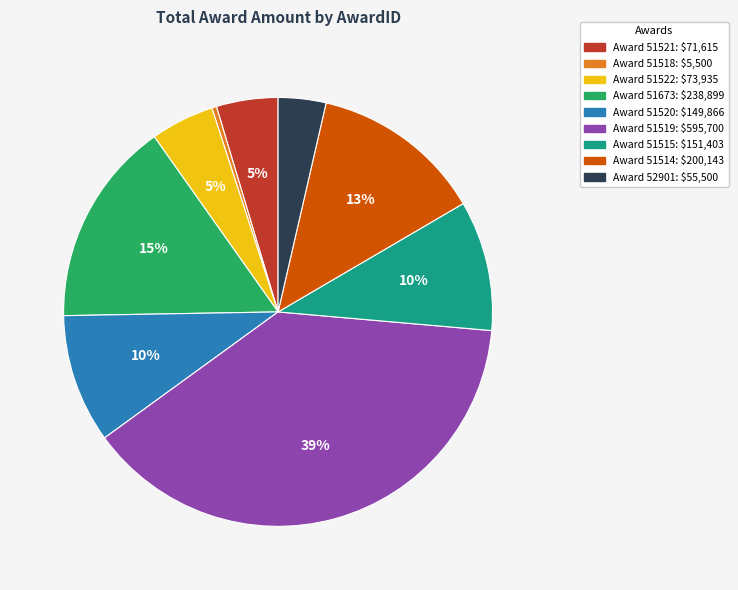

Does any single category account for the majority?

No